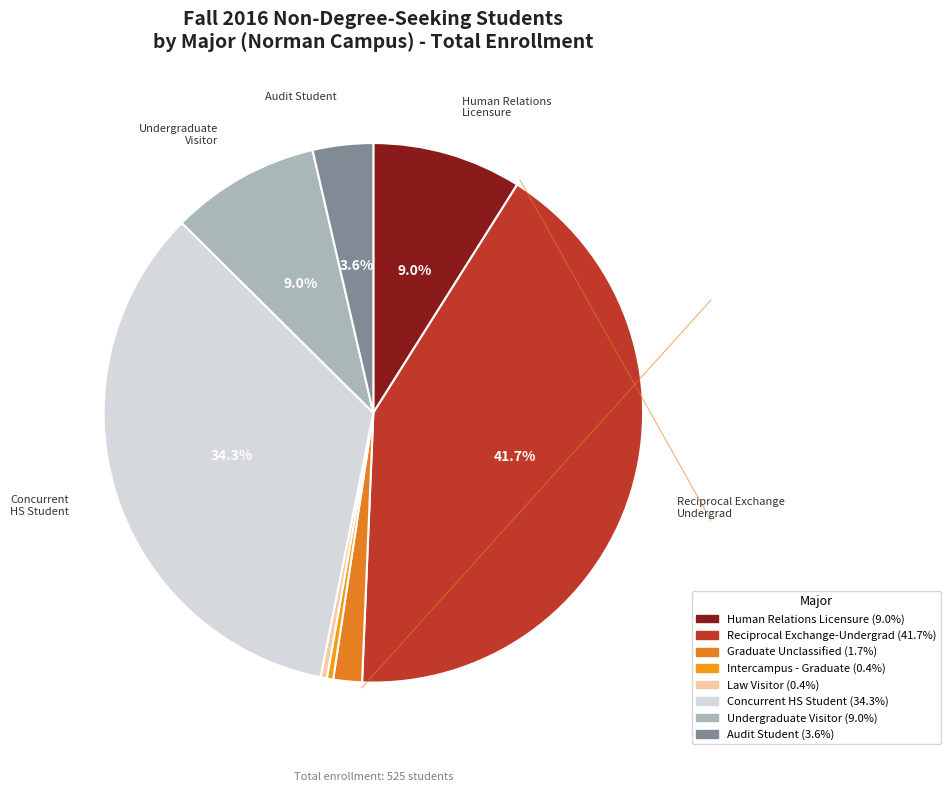

Rank the categories by value from highest to lowest.

Reciprocal Exchange-Undergrad, Concurrent HS Student, Human Relations Licensure, Undergraduate Visitor, Audit Student, Graduate Unclassified, Intercampus - Graduate, Law Visitor